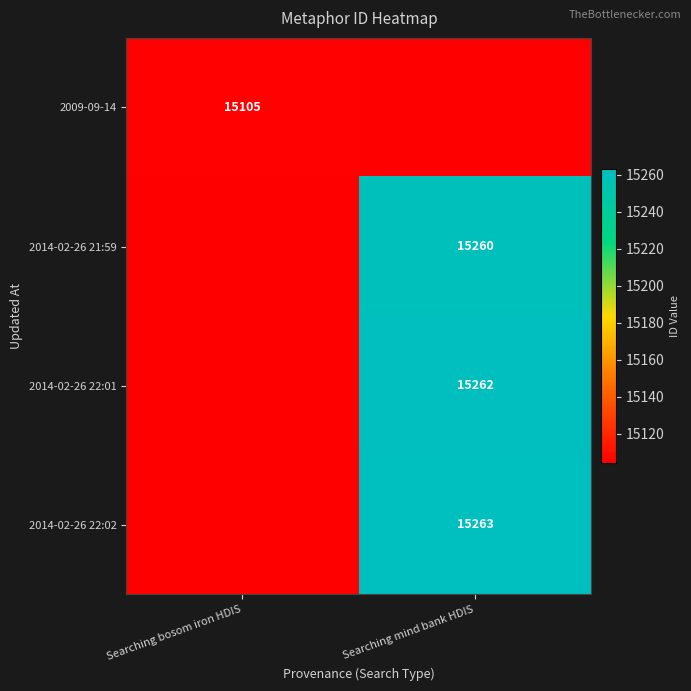

True or false: 2014-02-26 22:02 has a value of 15263 at Searching mind bank HDIS.

True